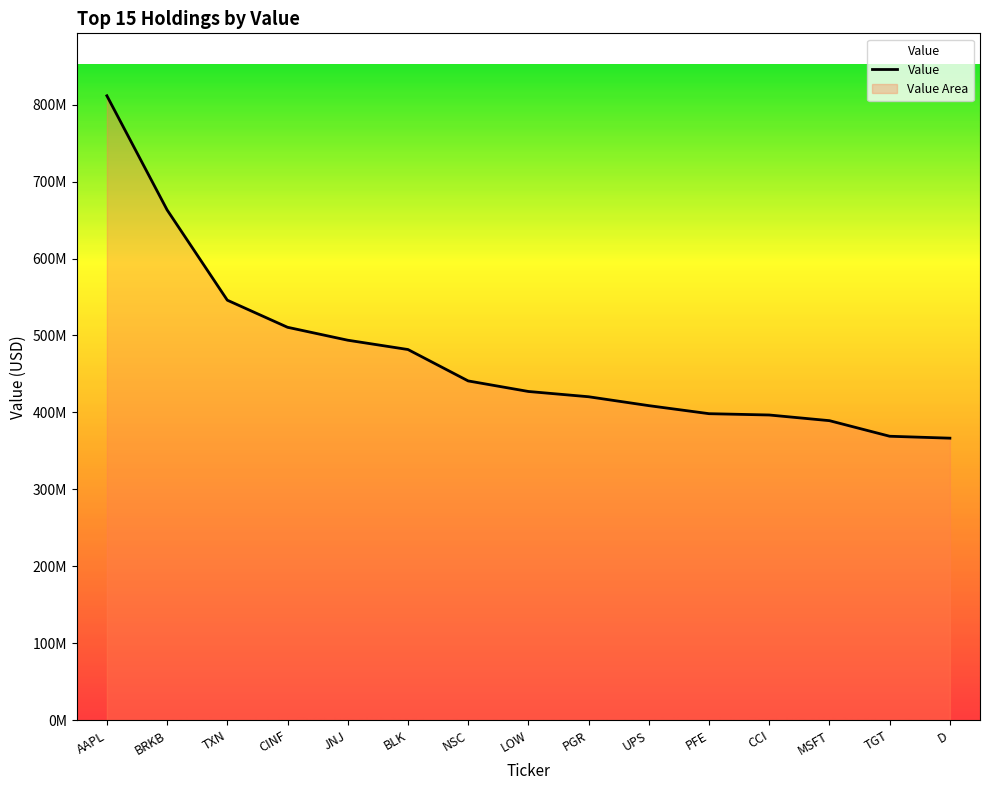

At which label does the data first exceed 427218000?

AAPL